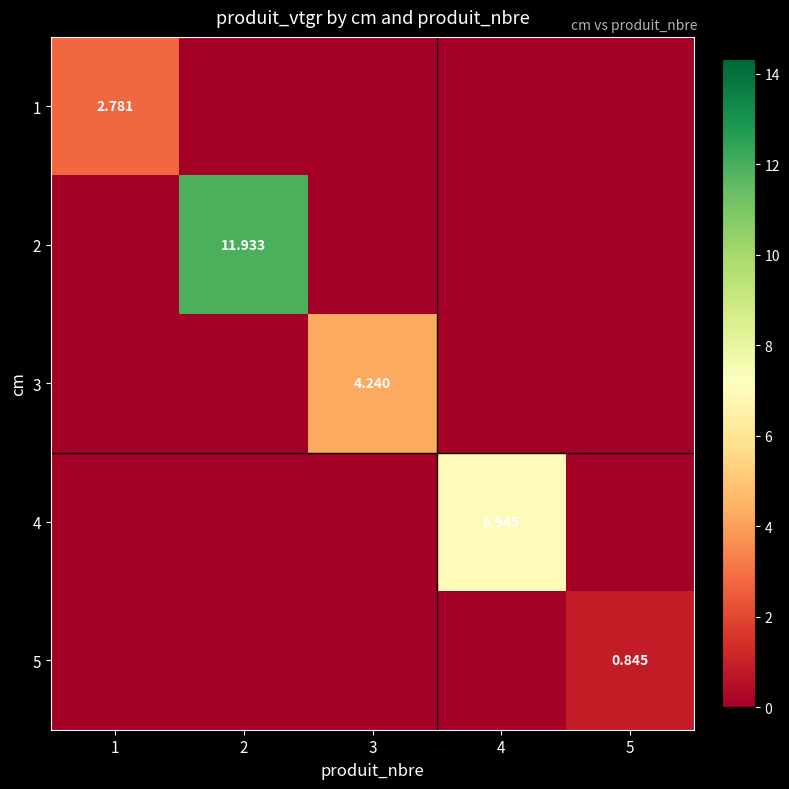

Is it true that 3 equals 4.2 at 3?

True